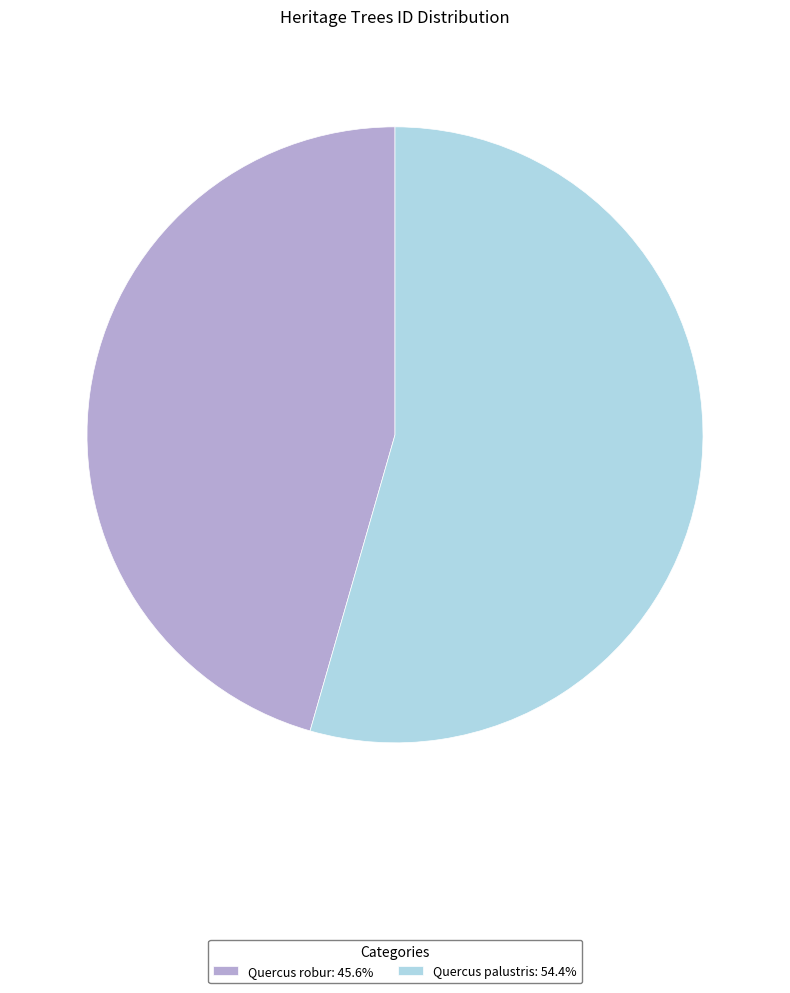

Is there any slice that represents more than half of the pie?

Yes